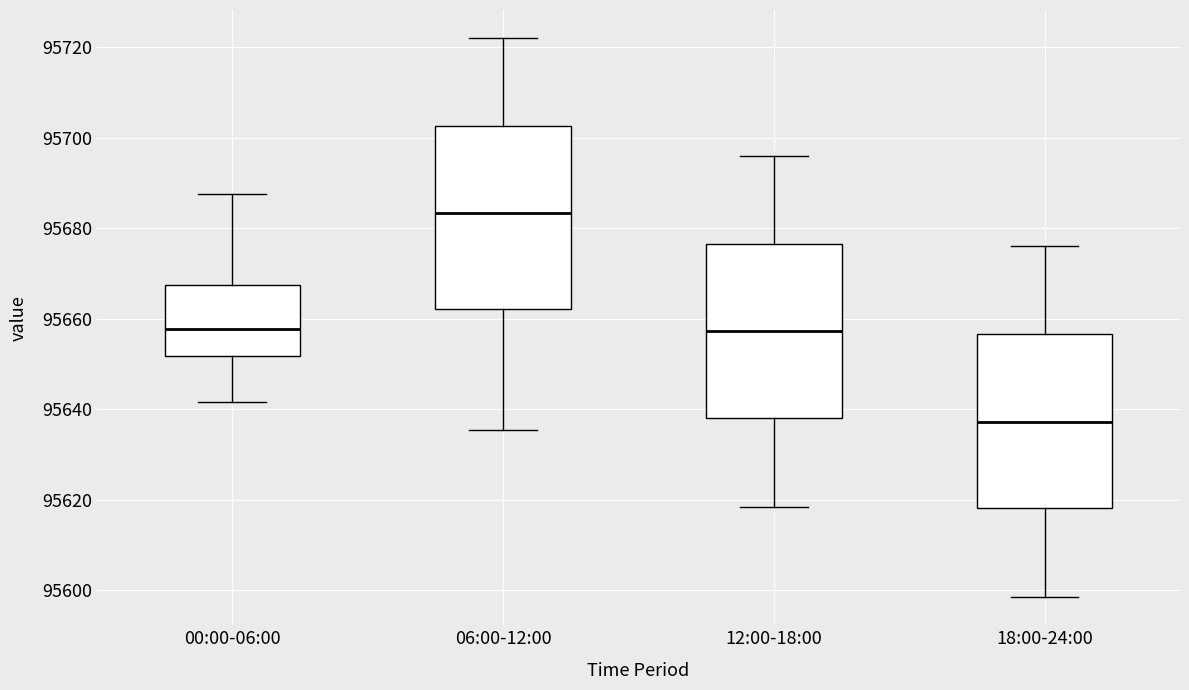

Which box has the lowest median line?

18:00-24:00